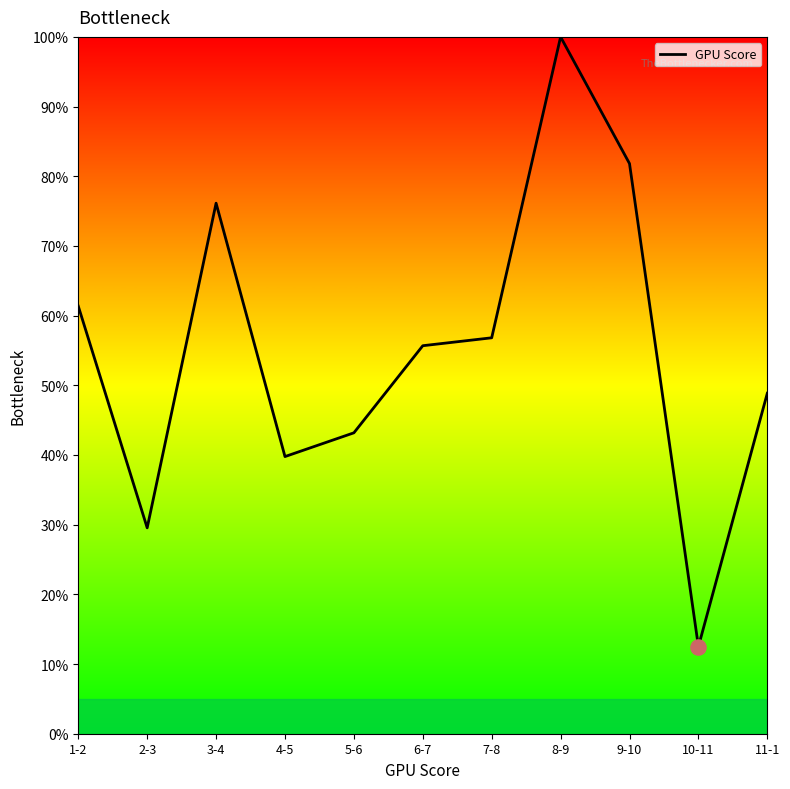

Approximately how many times larger is the value at 11-1 compared to 10-11?

3.9